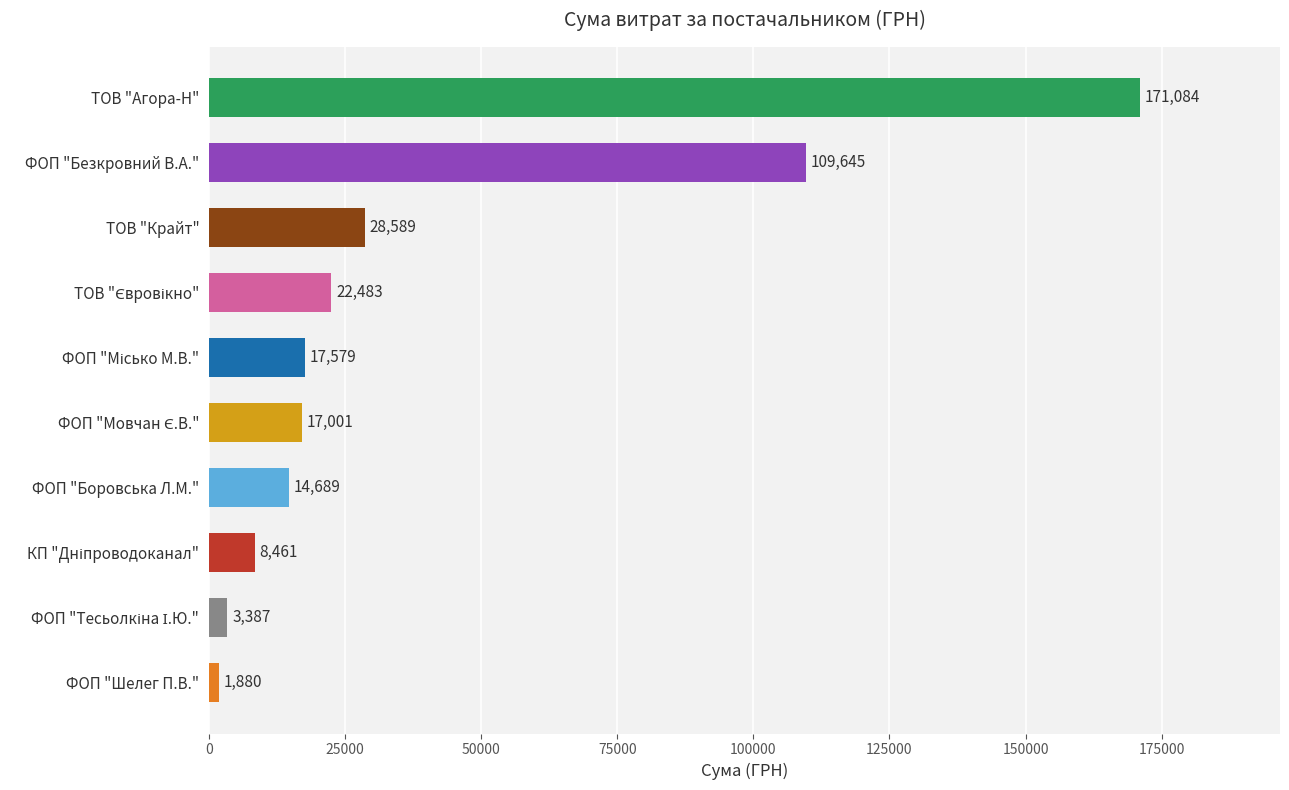

How many data points are less than 17579?

5